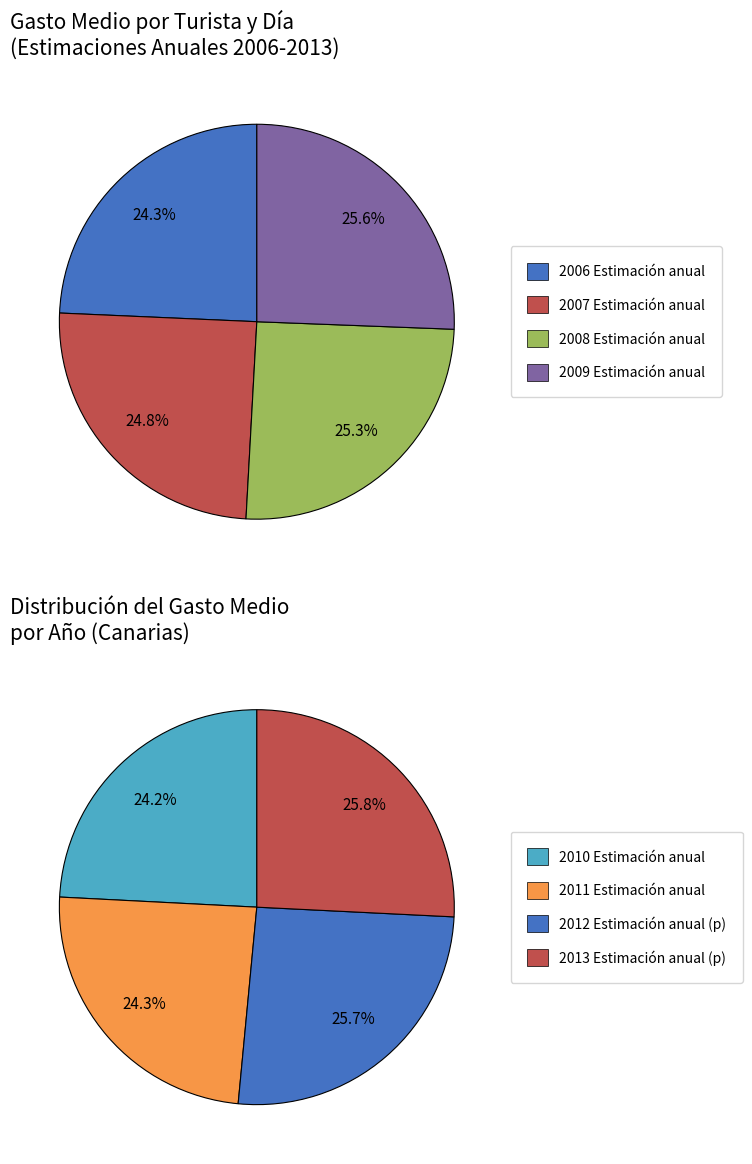

What is the smallest slice in the pie chart?

2006 Estimación anual